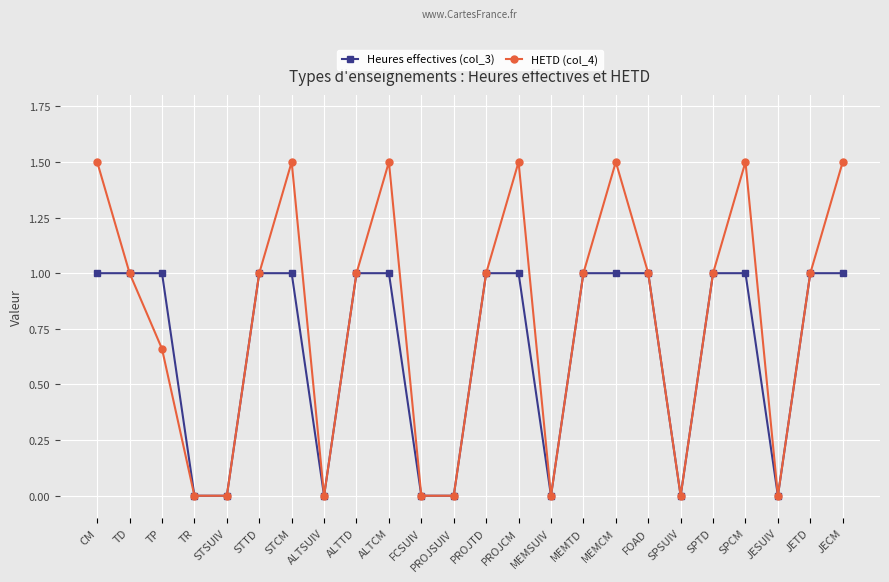

Which series has the largest range (max minus min)?

HETD (col_4)